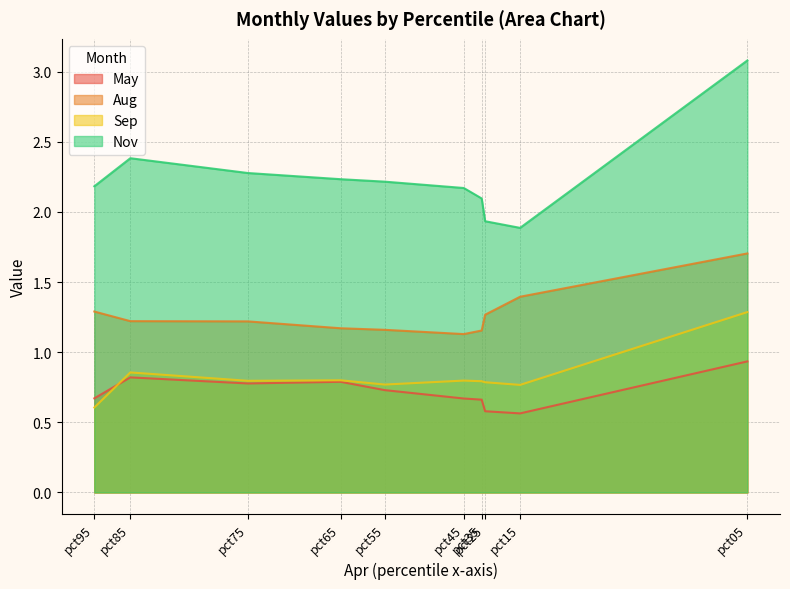

The value of May at pct15 is 0.1. True or false?

False